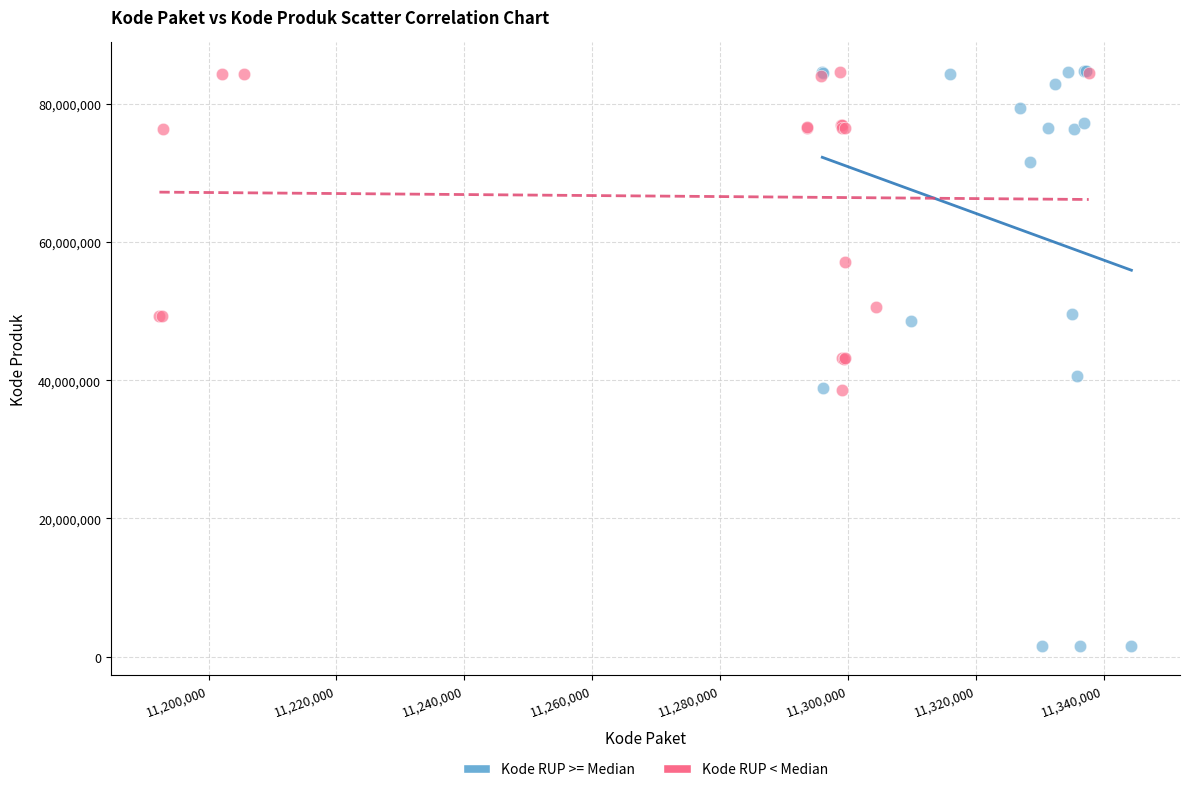

Which series has the largest Y range (max minus min)?

Kode RUP >= Median